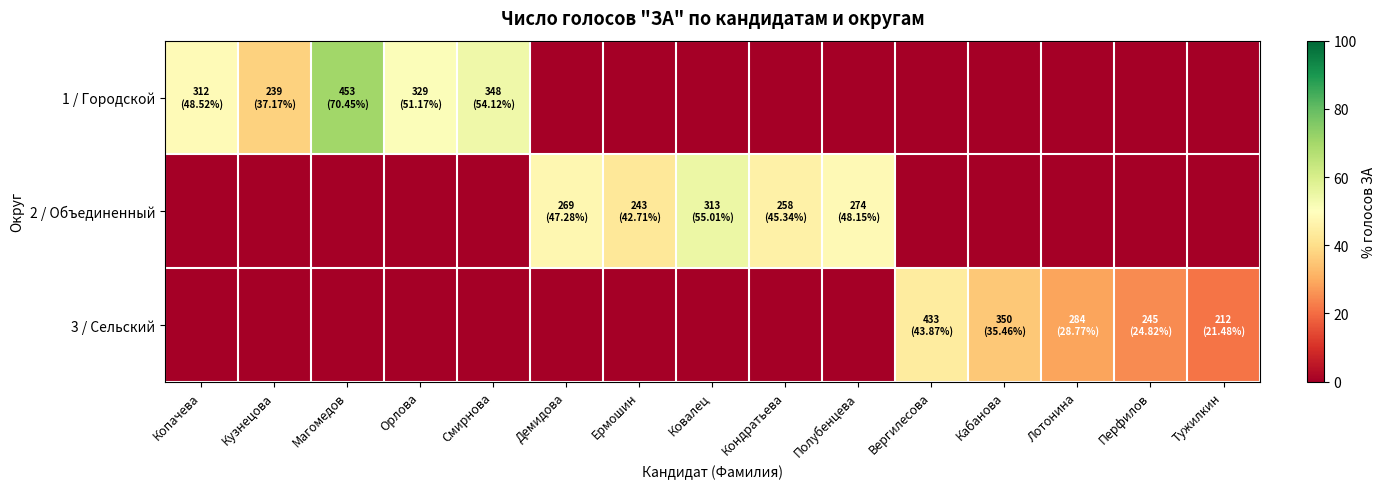

Which label corresponds to the largest value in the chart?

Магомедов